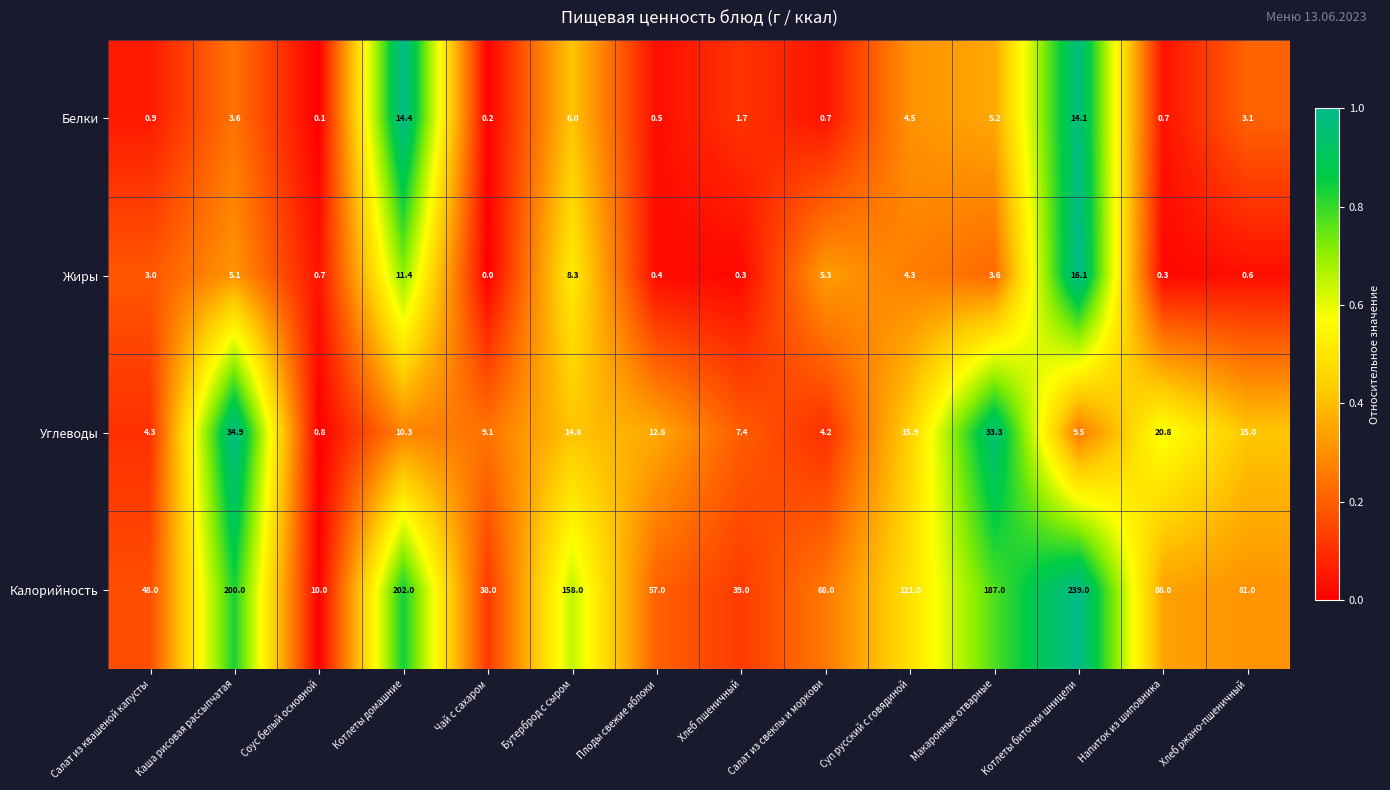

The value of Углеводы at Суп русский с говядиной is 15.9. True or false?

True